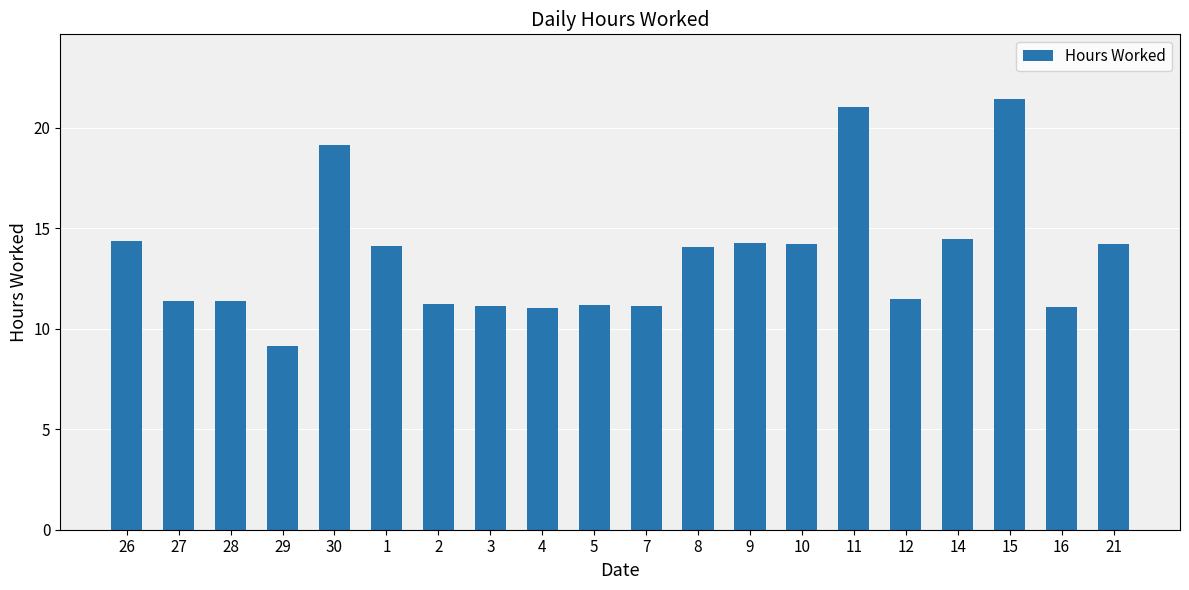

What is the approximate value at 2?

11.2